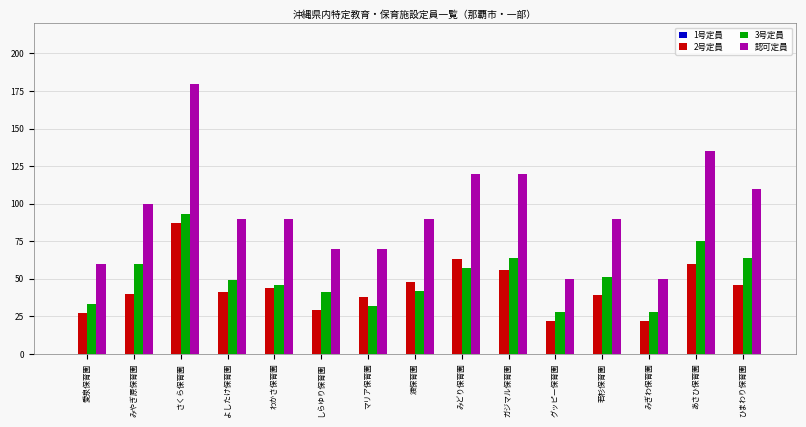

Rank the series at さくら保育園 from highest to lowest value.

認可定員, 3号定員, 2号定員